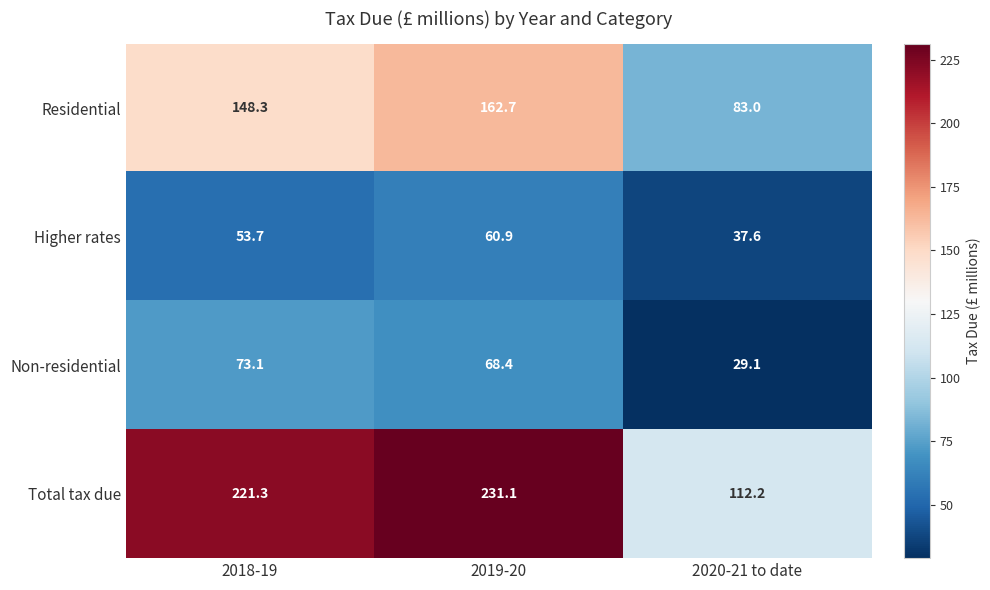

Which label corresponds to the smallest value in the chart?

2020-21 to date